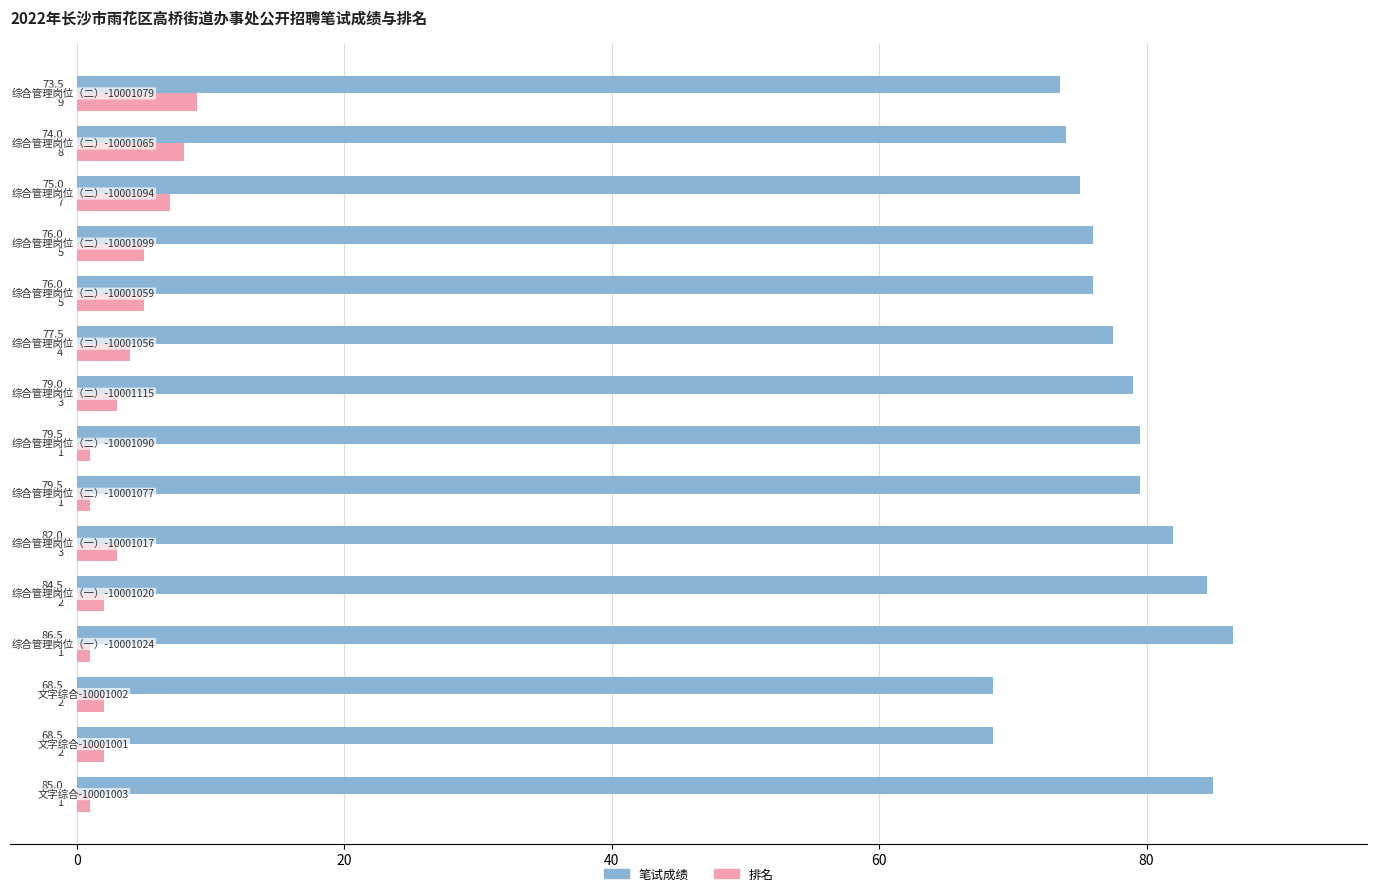

Count the 排名 values in the range 1 to 5.

12